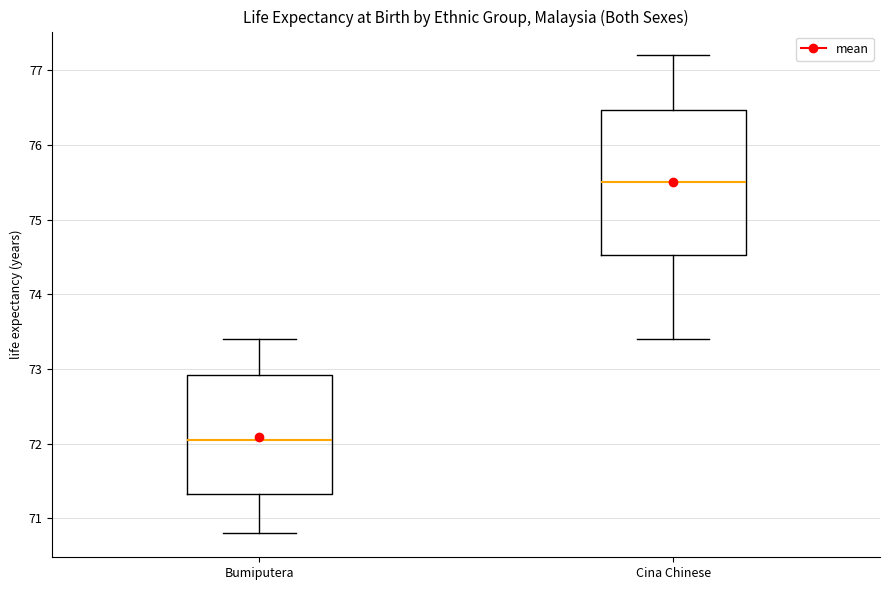

Which box has the lowest median line?

Bumiputera